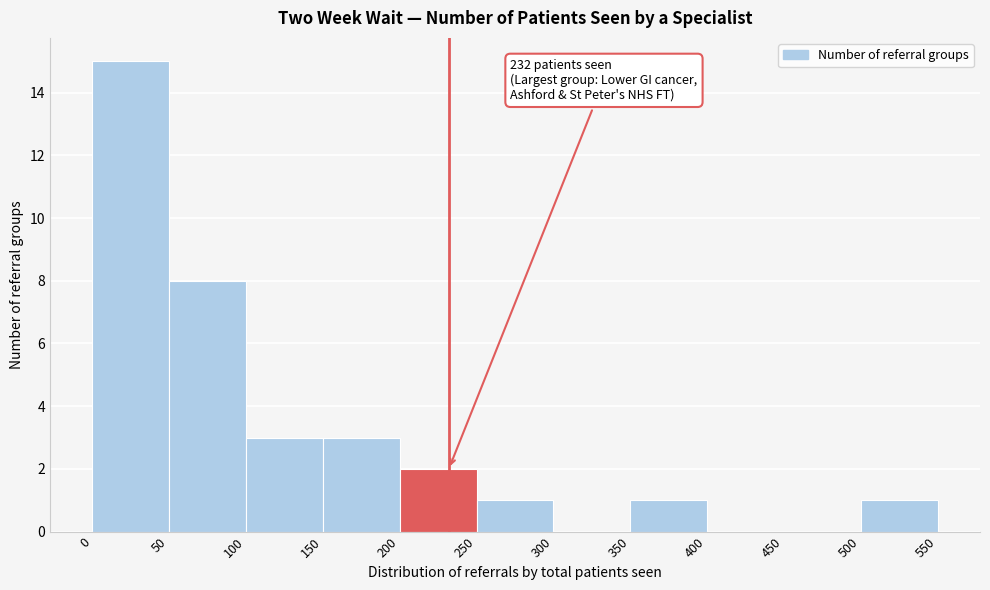

Over which range of the x-axis is the bar tallest?

0 to 50